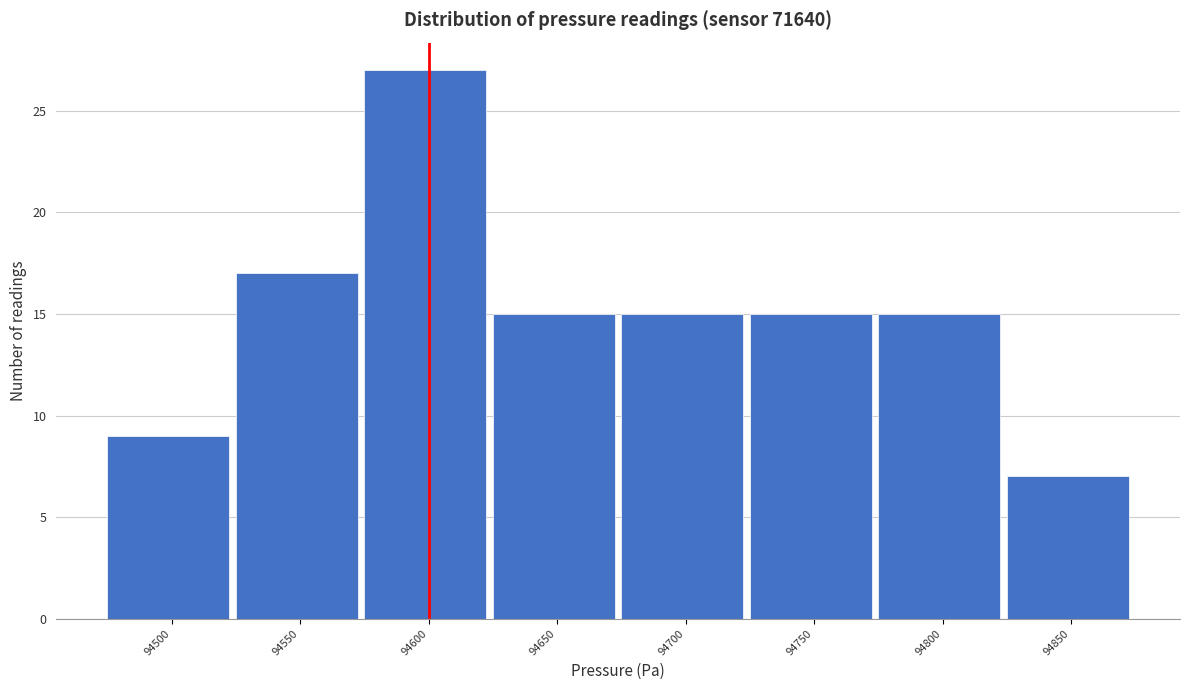

Reading left to right, transcribe all the data shown in this chart.

94500=9	94550=17	94600=27	94650=15	94700=15	94750=15	94800=15	94850=7